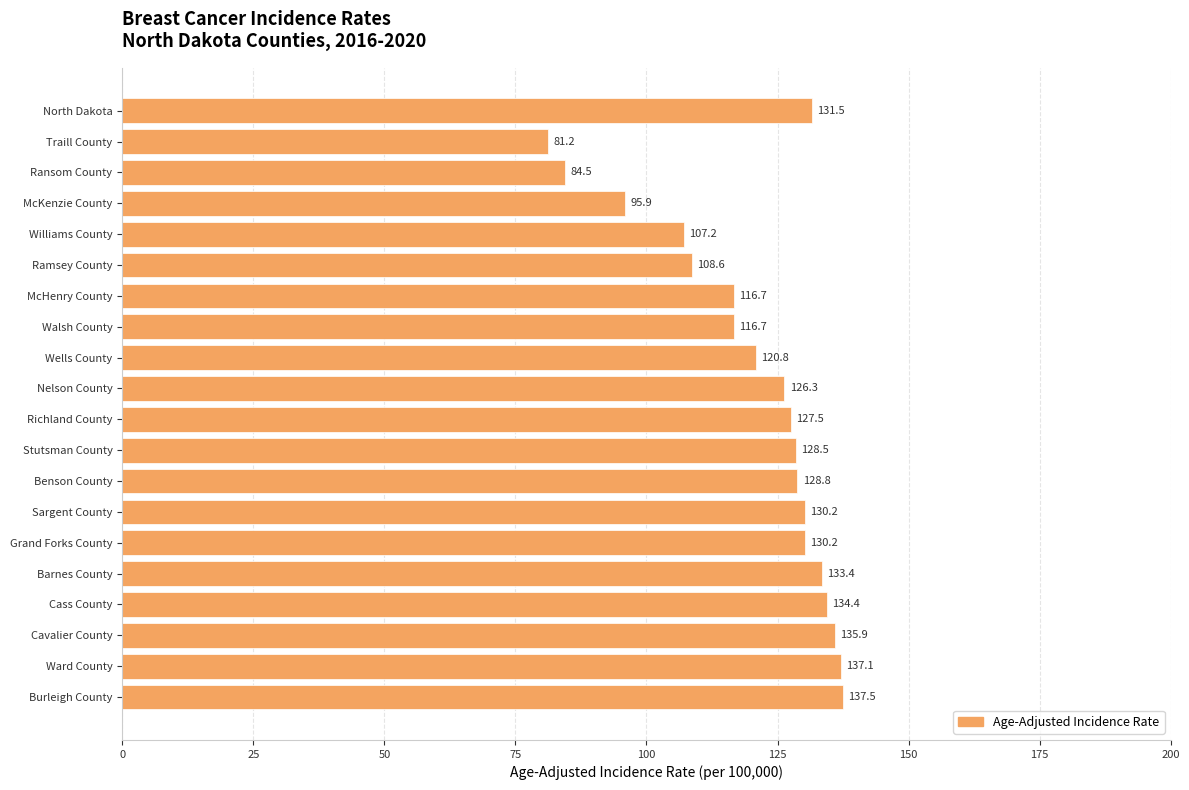

What is the approximate value at Barnes County?

133.4